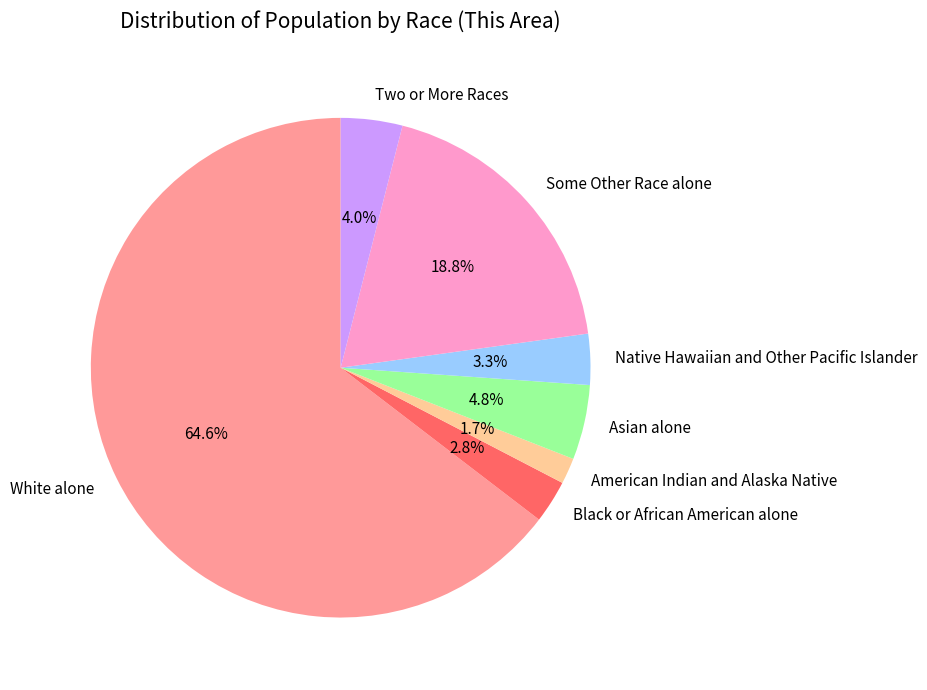

Count the number of slices in the pie.

7